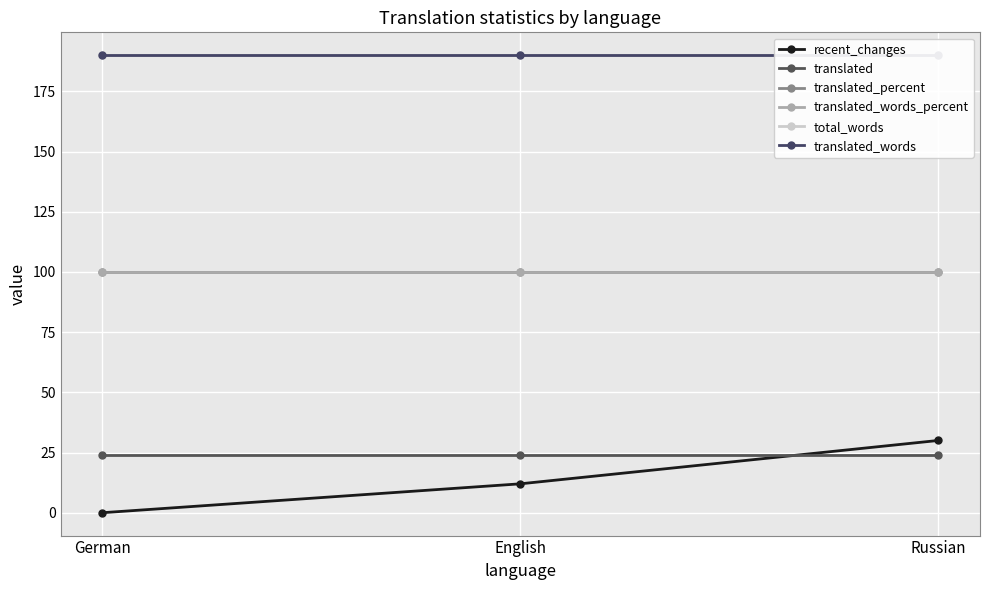

The value of translated_percent at German is 100. True or false?

True